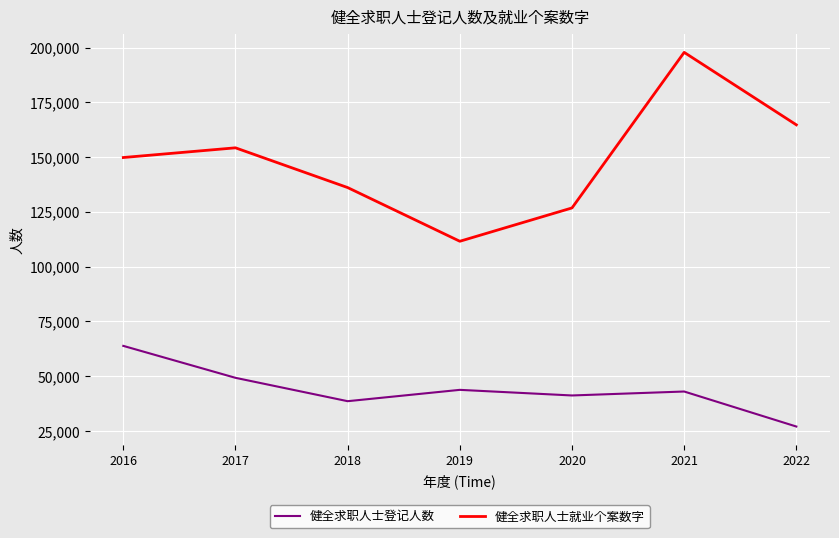

Which category has the highest value across all series?

2021